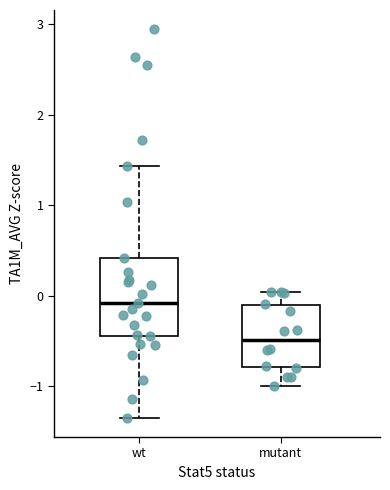

Where does the median line of the box for mutant sit on the y-axis? The values are not printed on the chart, so give them approximately, as read against the axis.

-0.5